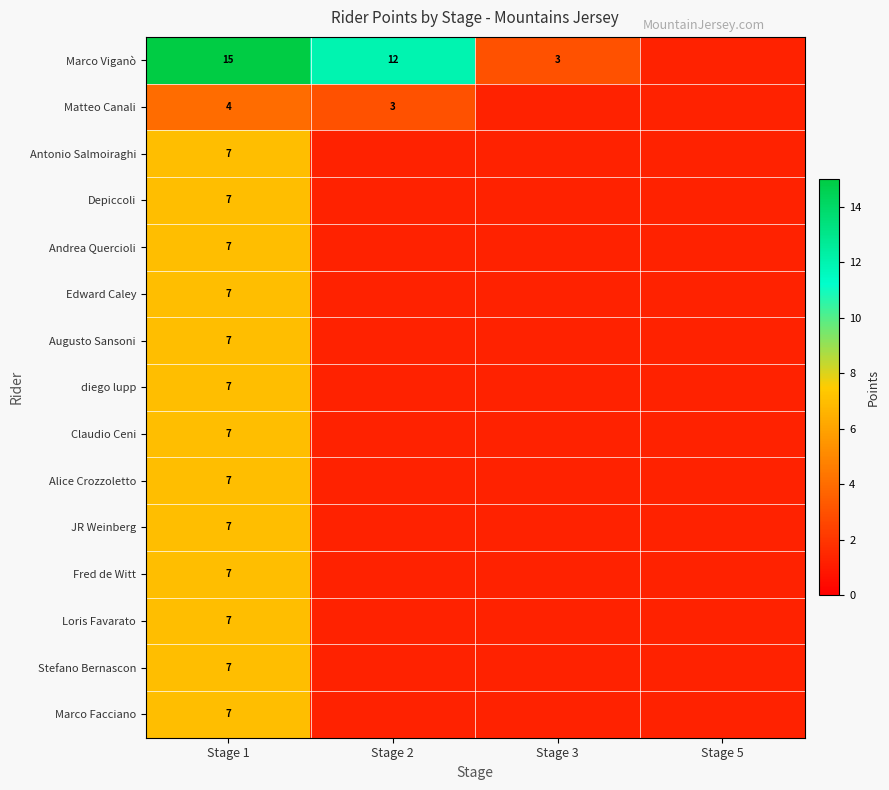

True or false: Edward Caley has a value of 10.3 at Stage 1.

False